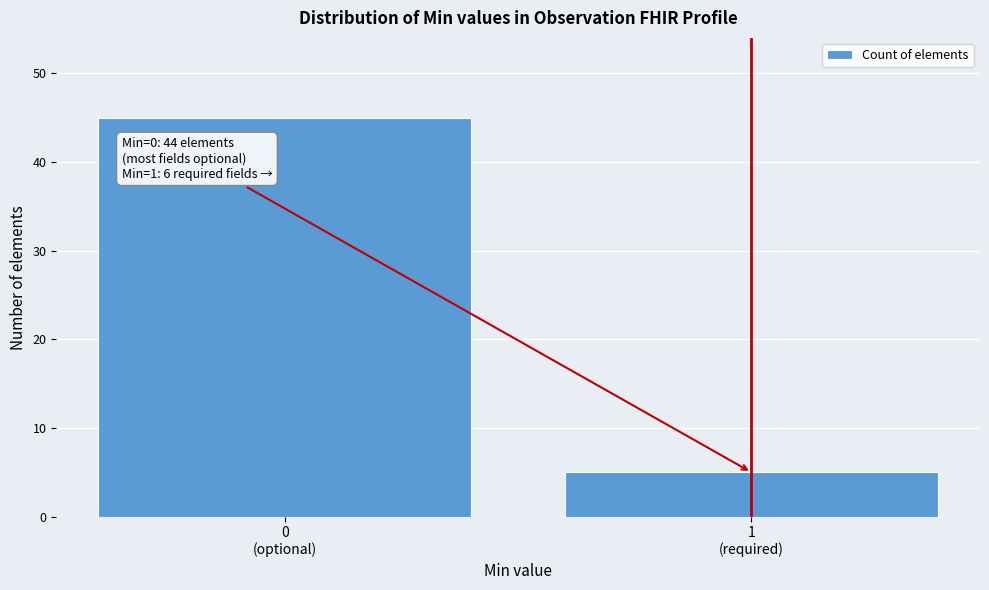

Reading left to right, list all the values displayed in this chart.

45	5